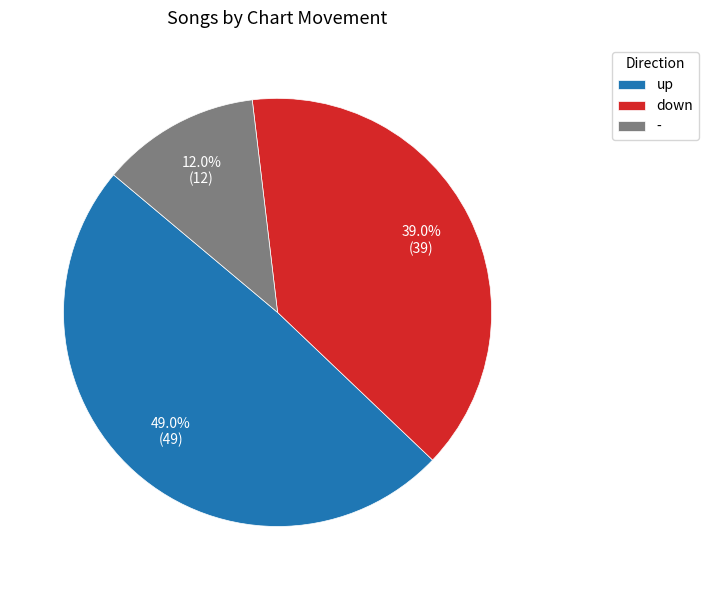

To the nearest percent, what is the combined percentage of - and down?

51%